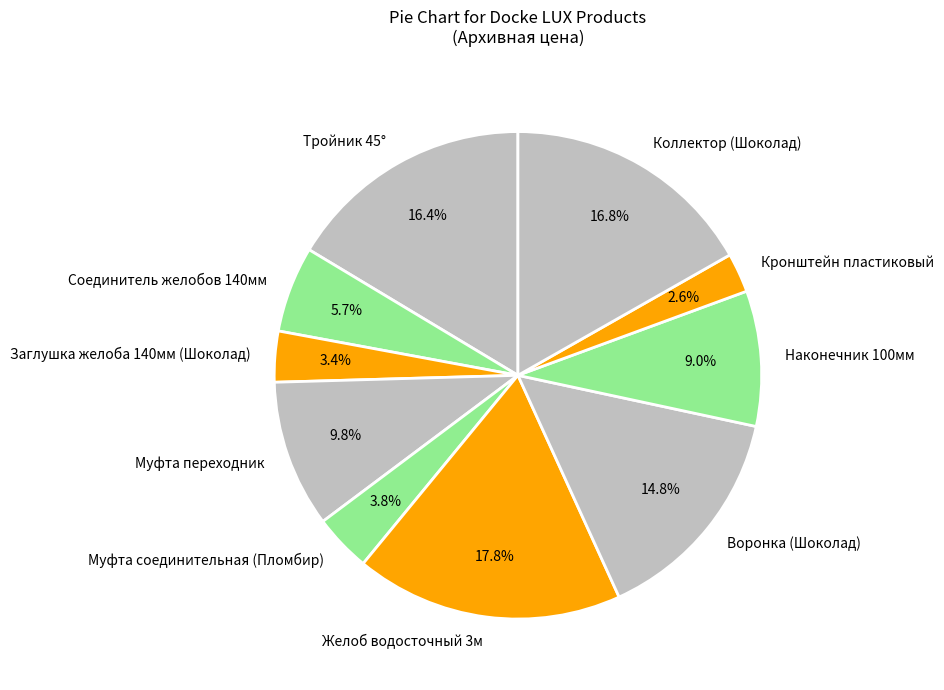

What portion of the pie excludes Муфта соединительная (Пломбир)?

96.2%